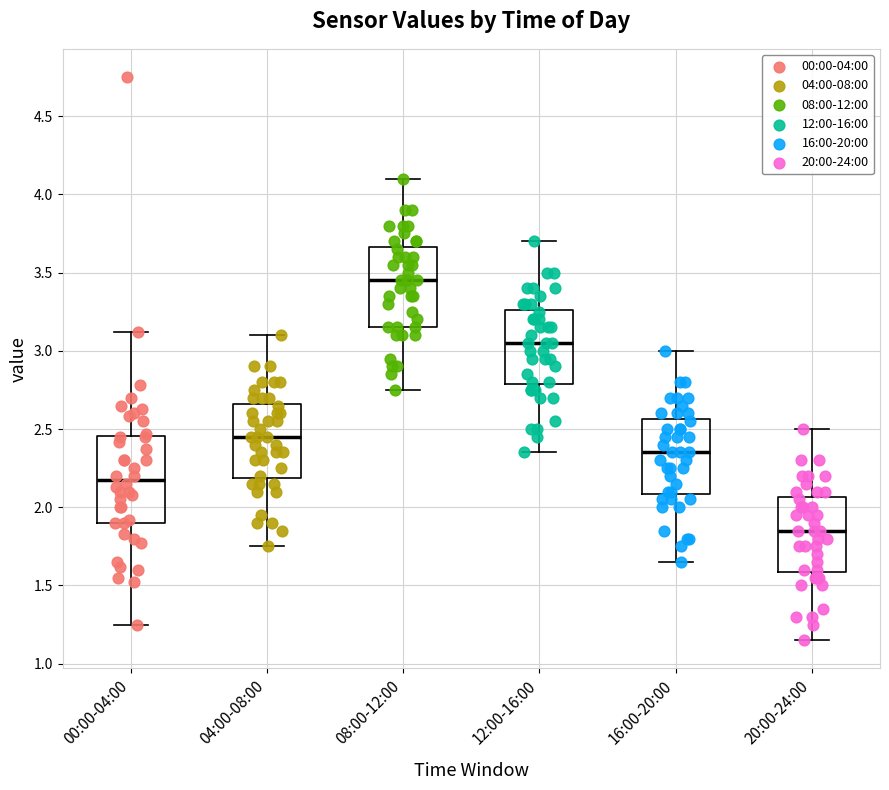

Which box has the lowest median line?

20:00-24:00